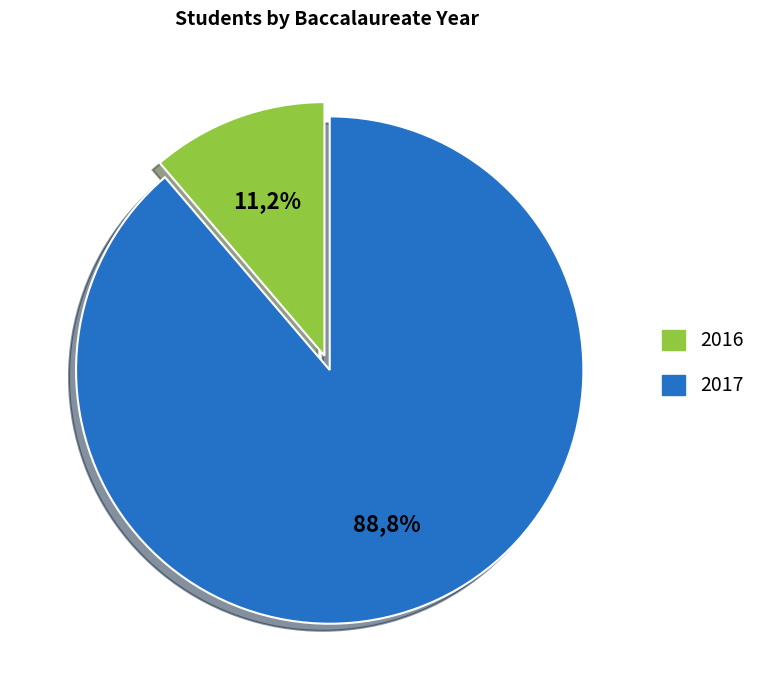

How many segments does this pie chart have?

2